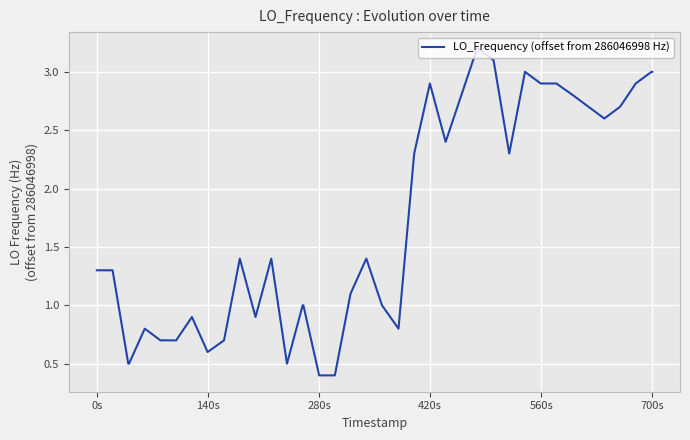

What is the maximum value shown in the chart?

3.2